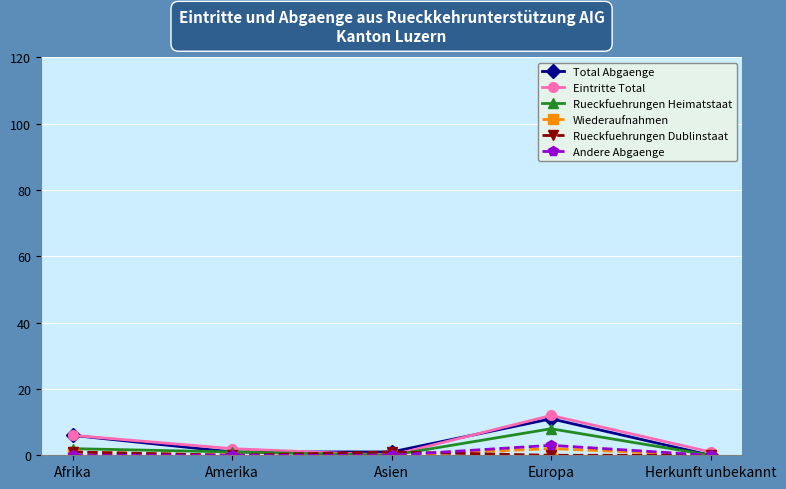

True or false: Eintritte Total has a value of 12 at Europa.

True